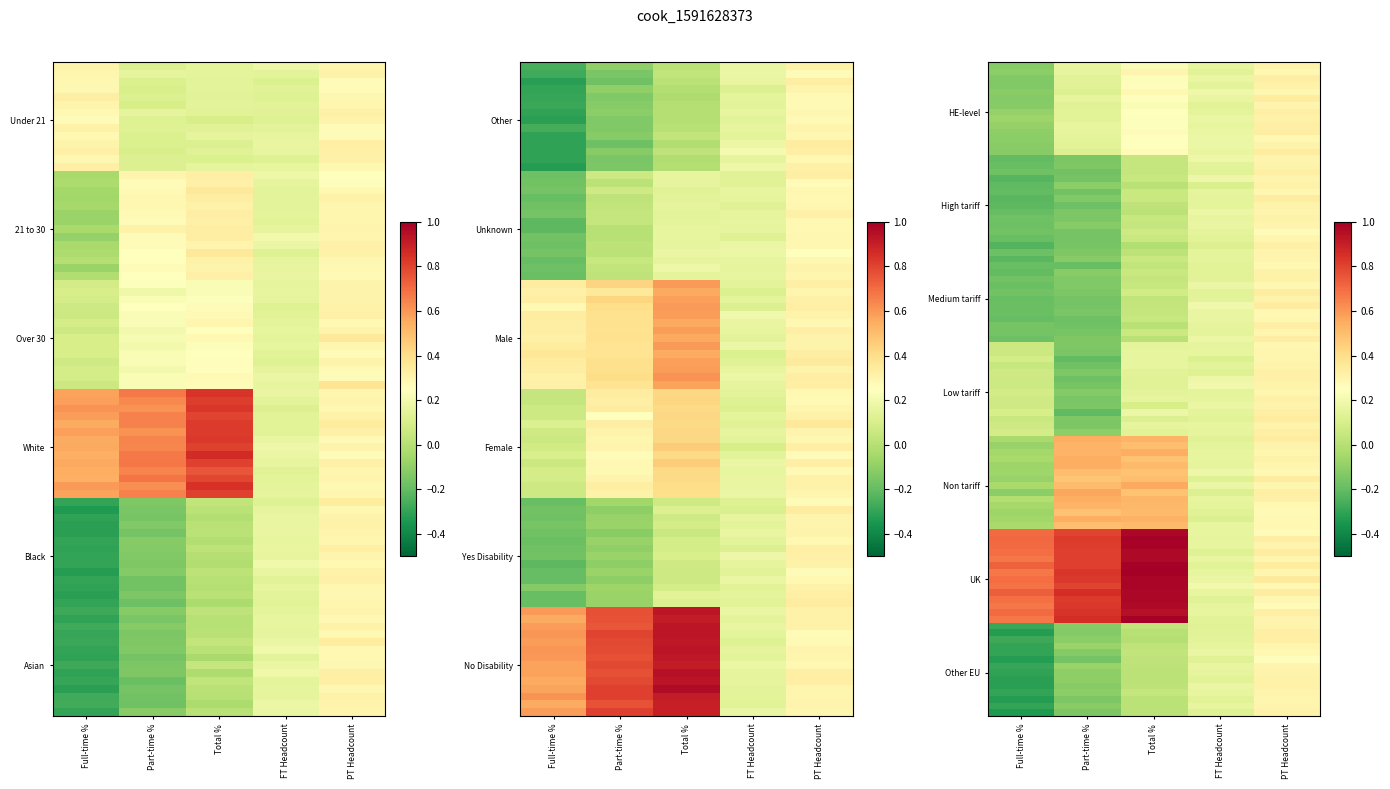

At which label is Unknown closest to 0?

FT Headcount